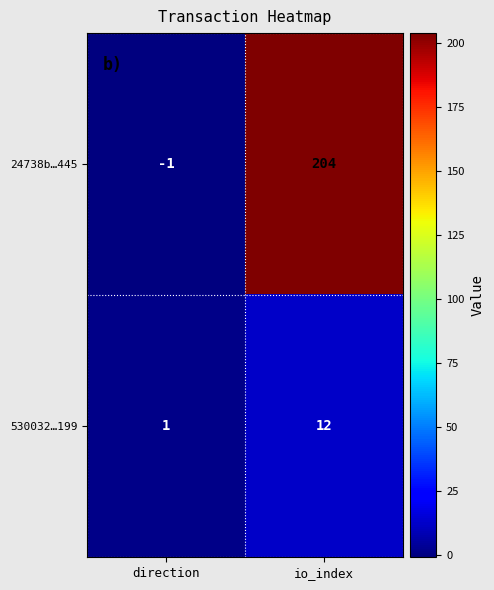

Between direction and io_index, which series saw the biggest shift?

24738b…445